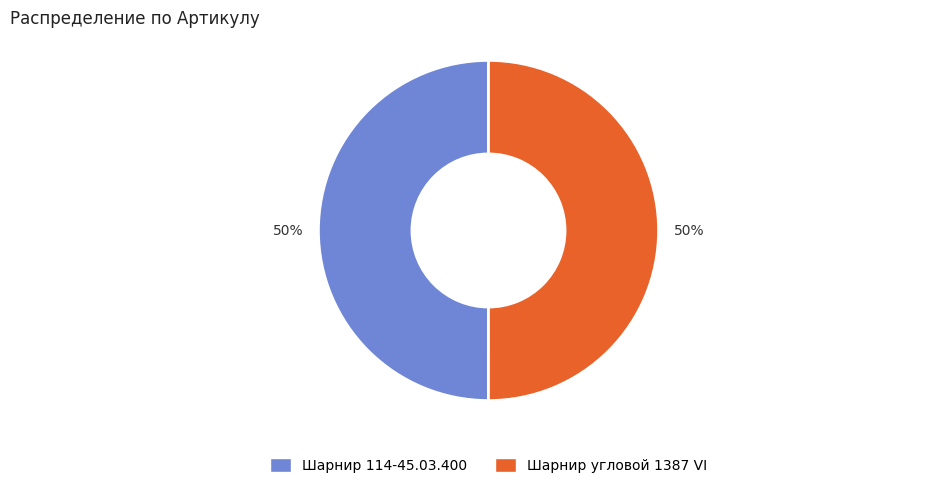

To the nearest percent, what percentage of the pie is Шарнир угловой 1387 VI?

50%